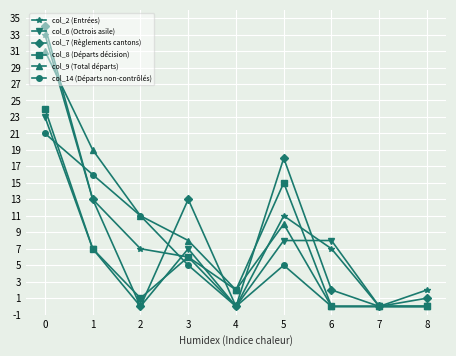

True or false: col_14 (Départs non-contrôlés) has more than 2 points higher than both neighbors.

False